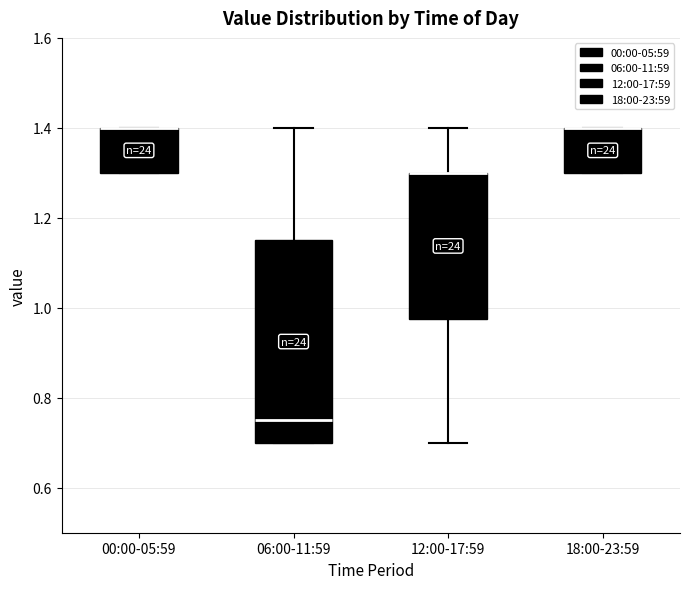

Reading left to right, read every box against the y-axis: the position of its median line, the range the box covers, and the ends of its whiskers. The values are not printed on the chart, so give them approximately, as read against the axis.

00:00-05:59: median 1.40 (drawn on the box's upper edge), box 1.30 to 1.40, whiskers 1.30 to 1.40
06:00-11:59: median 0.76, box 0.70 to 1.16, whiskers 0.70 to 1.40
12:00-17:59: median 1.30 (drawn on the box's upper edge), box 0.98 to 1.30, whiskers 0.70 to 1.40
18:00-23:59: median 1.40 (drawn on the box's upper edge), box 1.30 to 1.40, whiskers 1.30 to 1.40